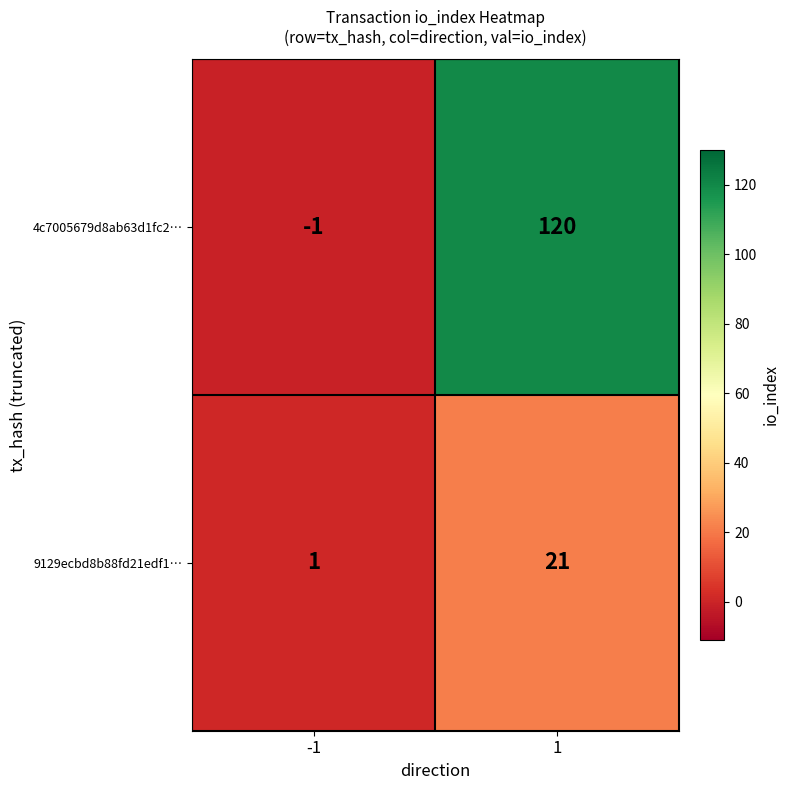

What is the difference between the maximum and minimum values in the 9129ecbd8b88fd21edf1⋯ series?

20